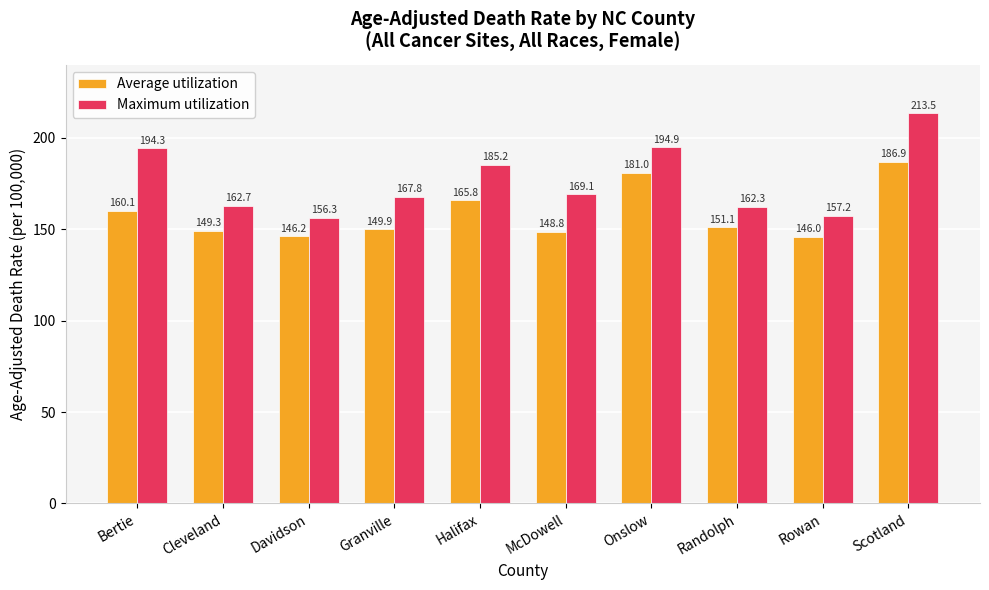

What is the sum of all Maximum utilization values?

1763.3